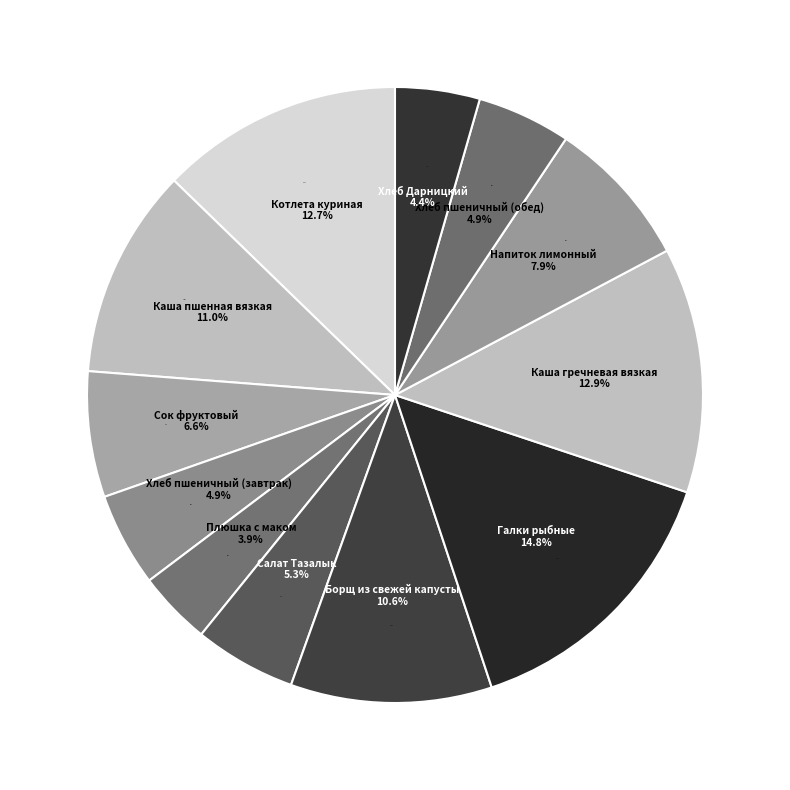

What percentage is NOT represented by Борщ из свежей капусты?

89.4%